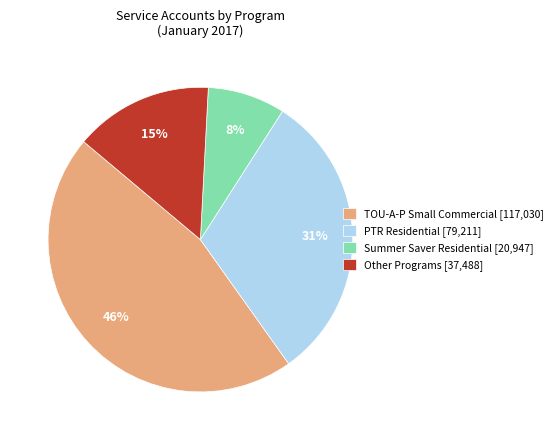

To the nearest percent, what is the difference between the largest and smallest slice percentages?

38%